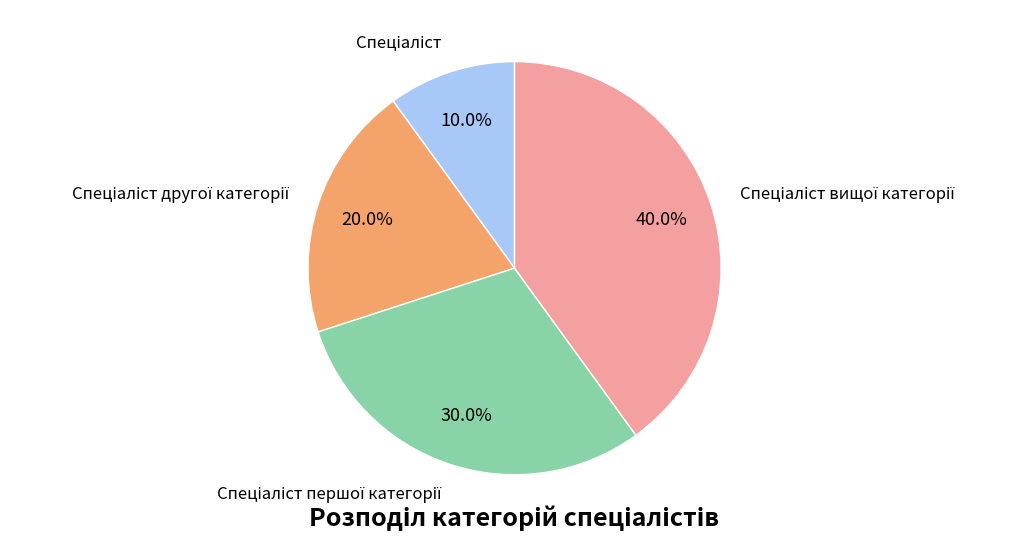

Is there a majority slice in this chart?

No